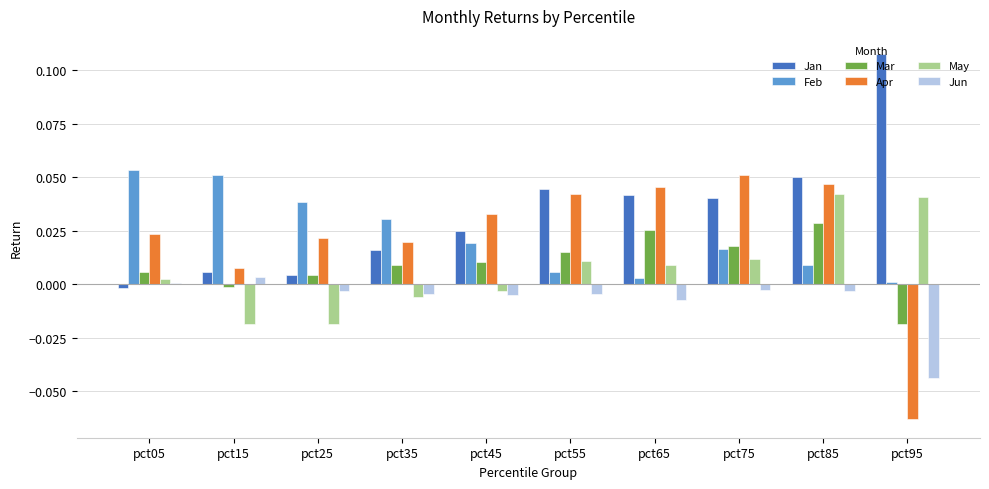

Which label corresponds to the largest value in the chart?

pct95